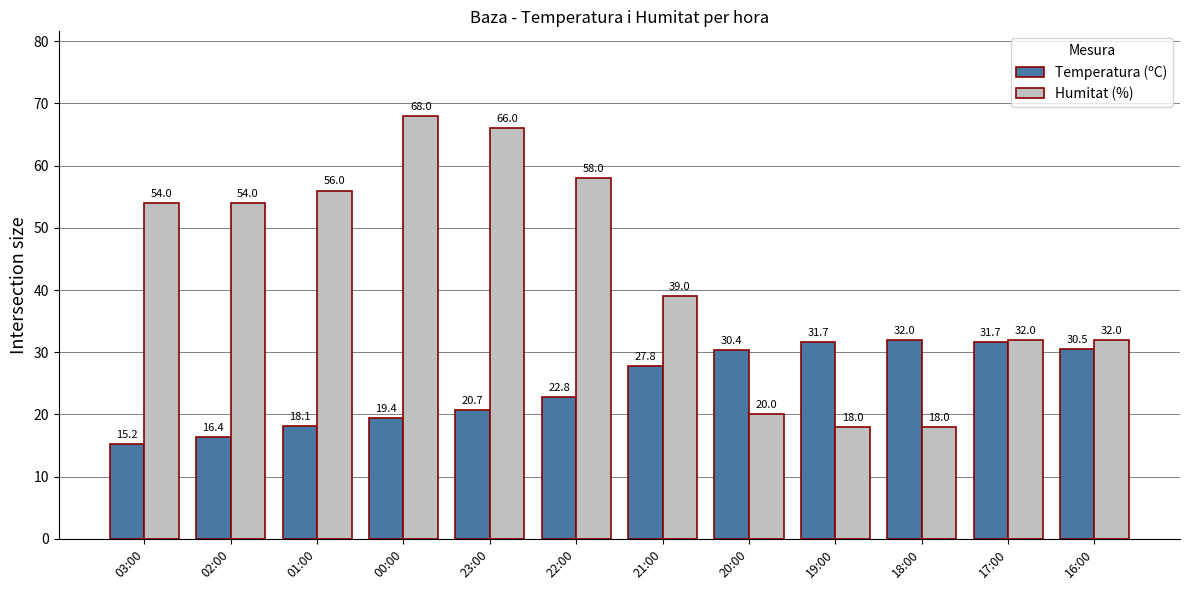

At how many categories does at least one series exceed 18?

12